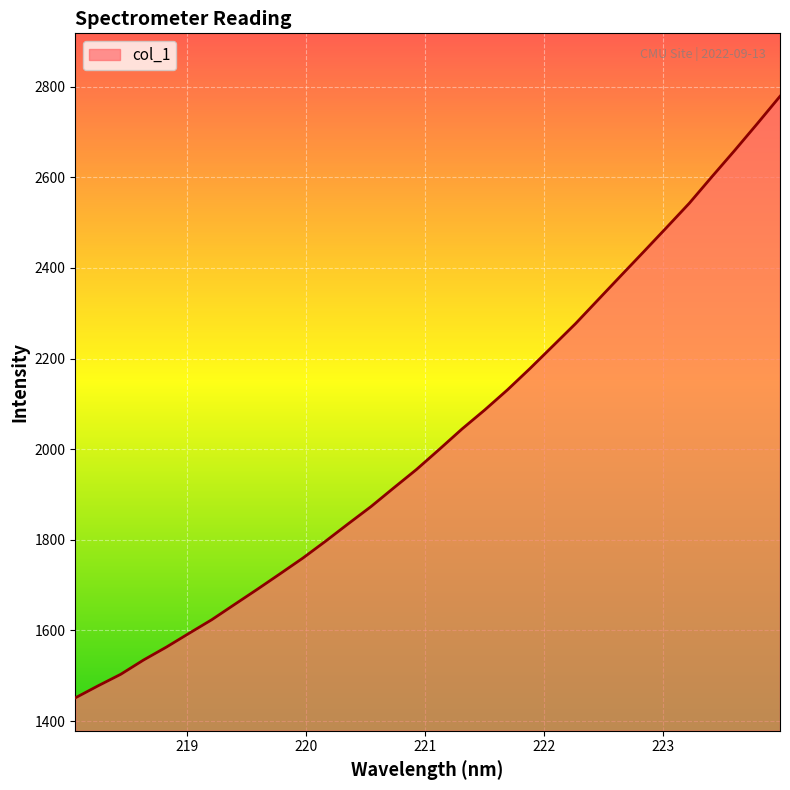

What is the maximum value shown in the chart?

2778.7